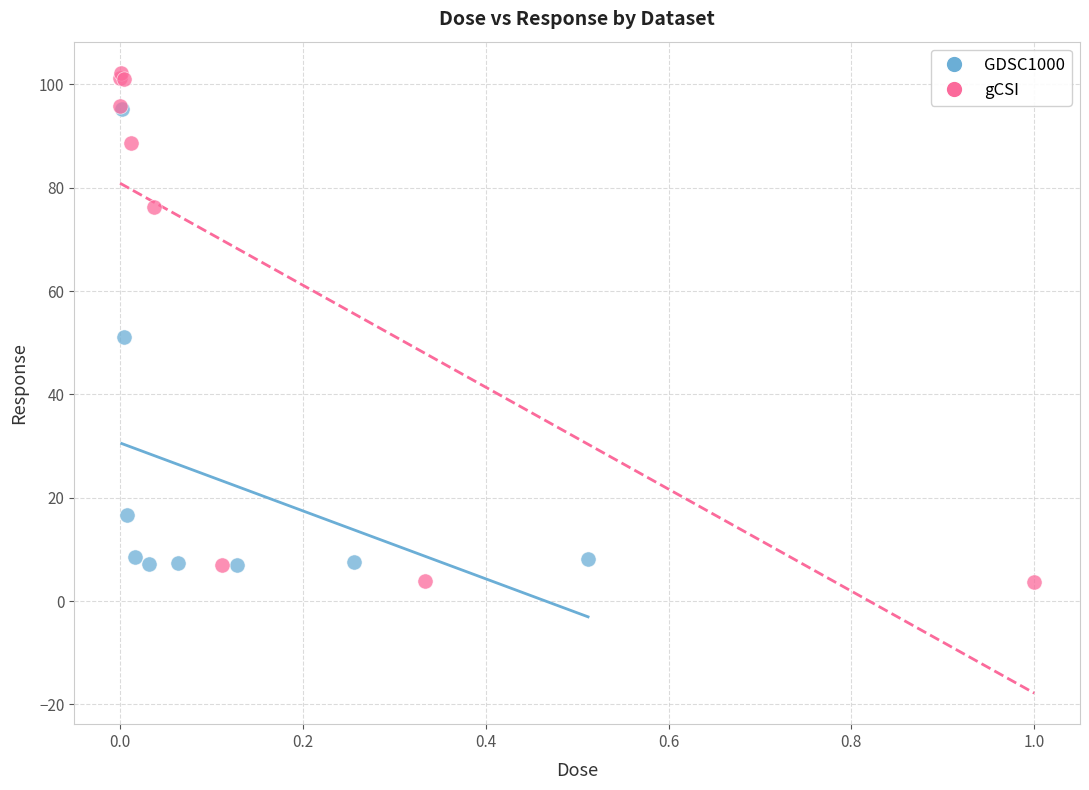

Which series reaches the maximum Y coordinate?

gCSI